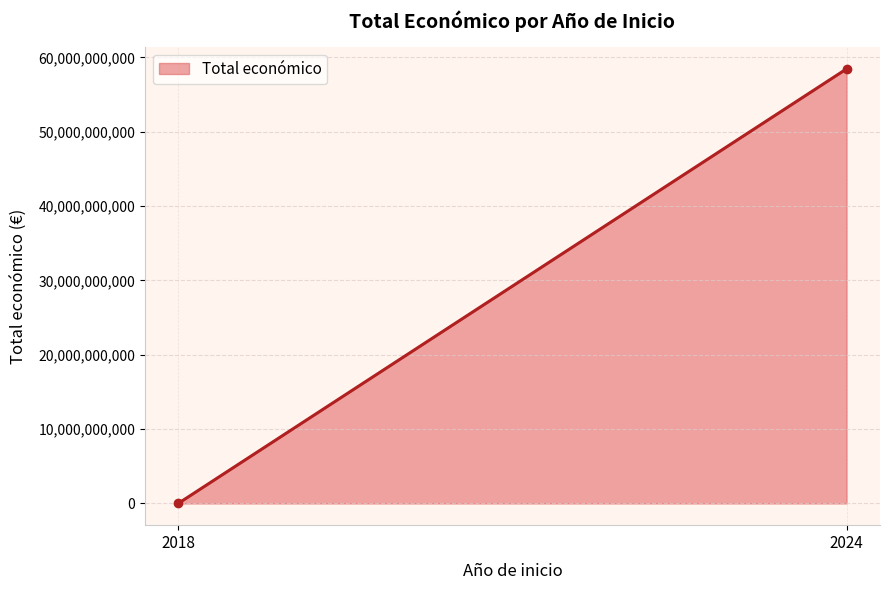

Reading right to left, what are all the values shown in this chart?

2024=58463535430	2018=13537018